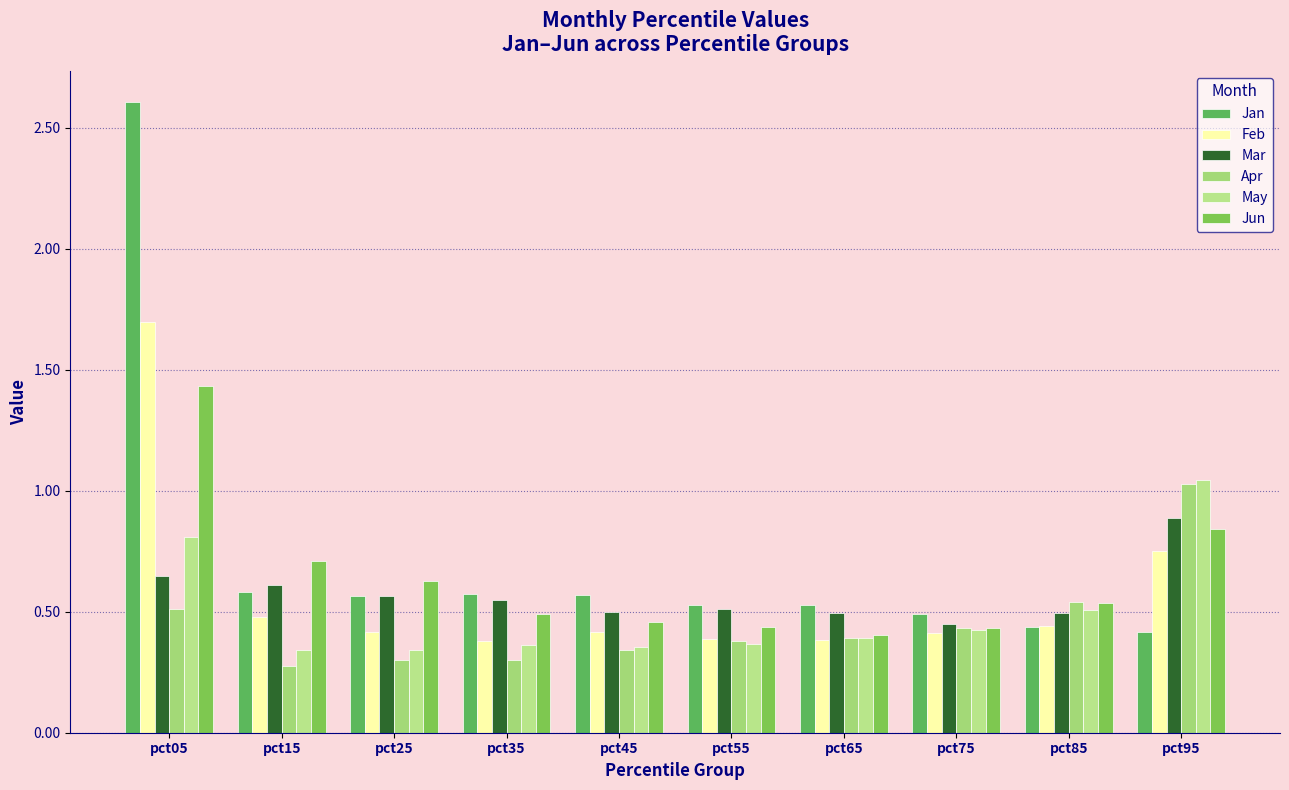

Reading left to right, list all the values displayed in this chart.

Jan: 2.6	0.6	0.6	0.6	0.6	0.5	0.5	0.5	0.4	0.4
Feb: 1.7	0.5	0.4	0.4	0.4	0.4	0.4	0.4	0.4	0.8
Mar: 0.6	0.6	0.6	0.5	0.5	0.5	0.5	0.4	0.5	0.9
Apr: 0.5	0.3	0.3	0.3	0.3	0.4	0.4	0.4	0.5	1.0
May: 0.8	0.3	0.3	0.4	0.4	0.4	0.4	0.4	0.5	1.0
Jun: 1.4	0.7	0.6	0.5	0.5	0.4	0.4	0.4	0.5	0.8